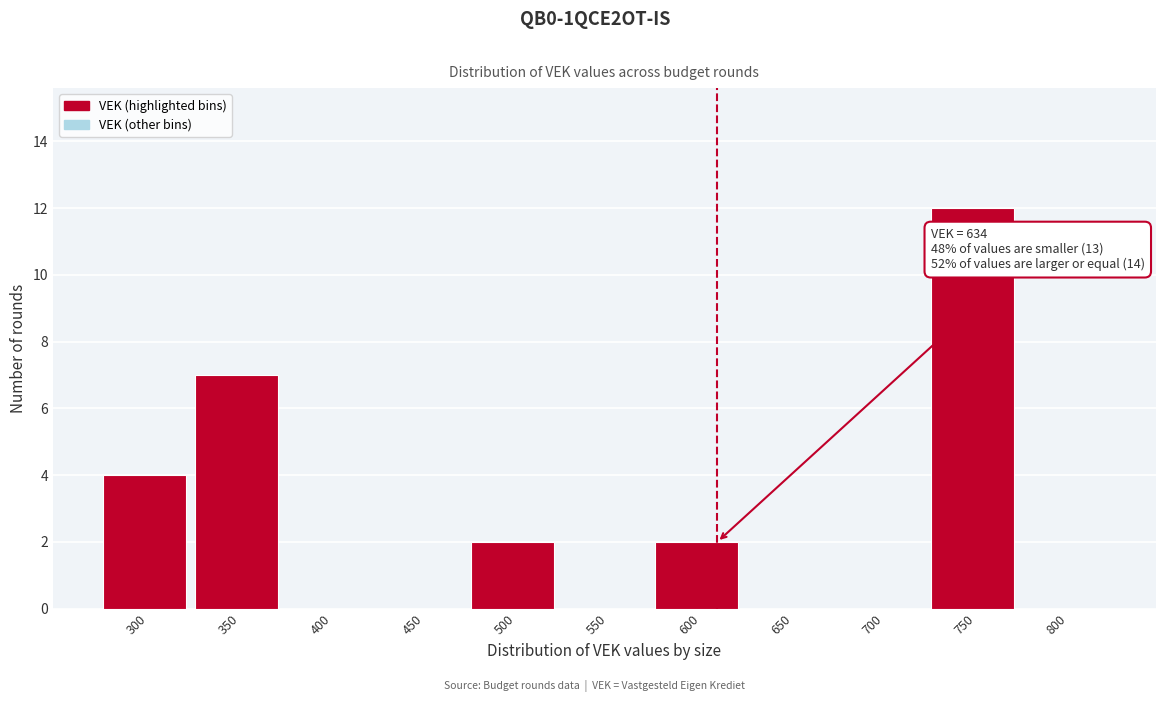

Reading right to left, list all the values displayed in this chart.

800=0	750=12	700=0	650=0	600=2	550=0	500=2	450=0	400=0	350=7	300=4